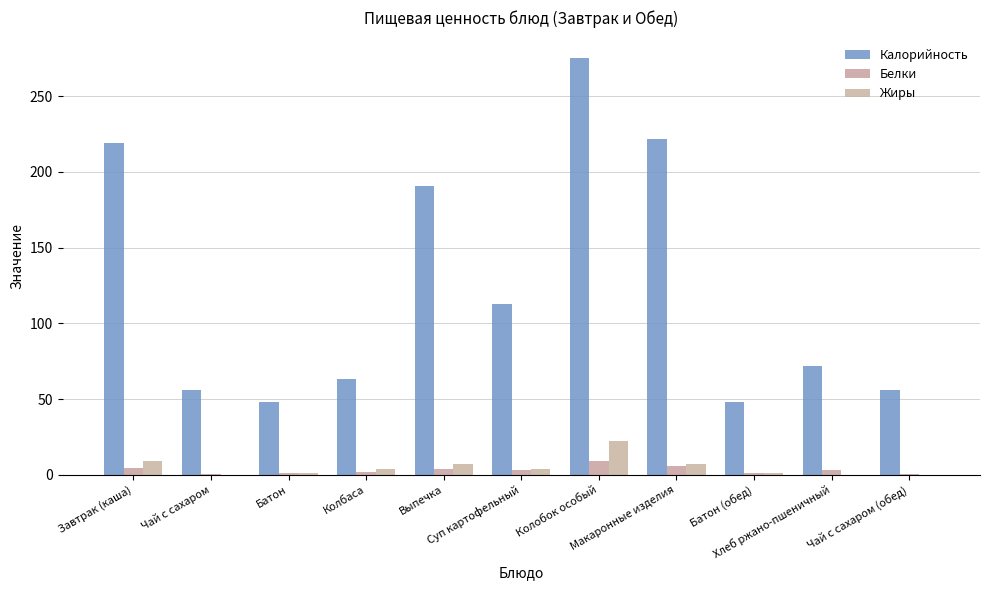

What are all the series names shown in the legend?

Калорийность, Белки, Жиры